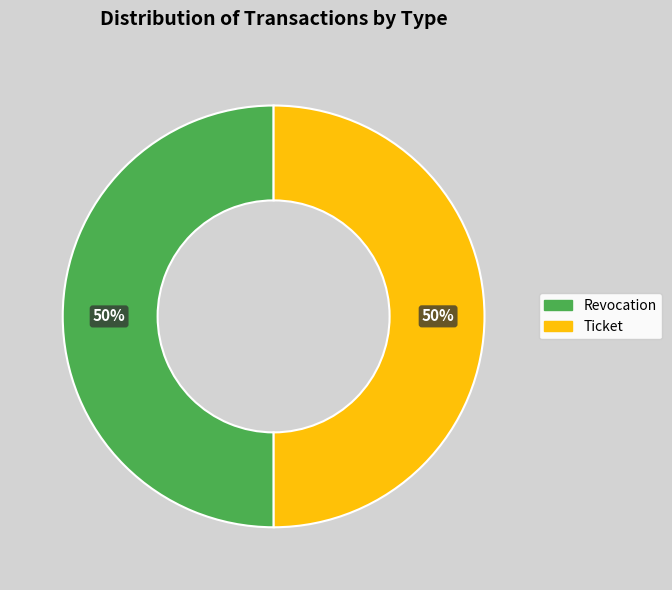

How many slices are in this pie chart?

2